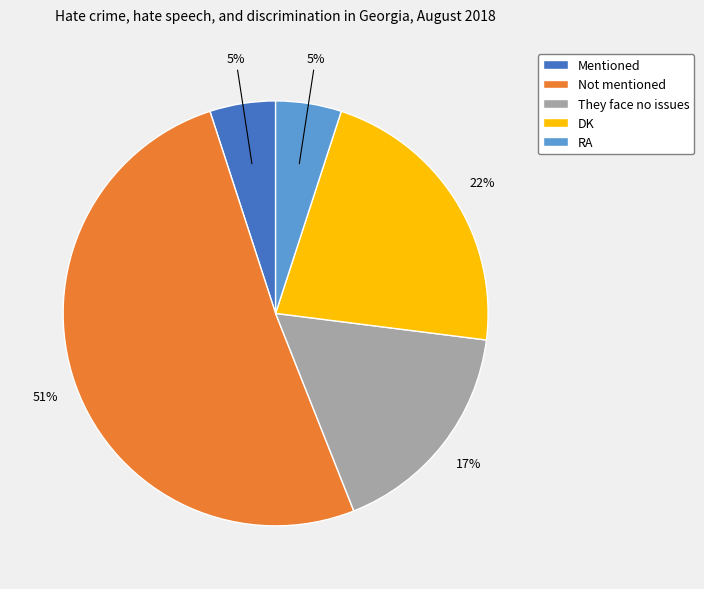

True or false: Mentioned accounts for 5% of the total.

True